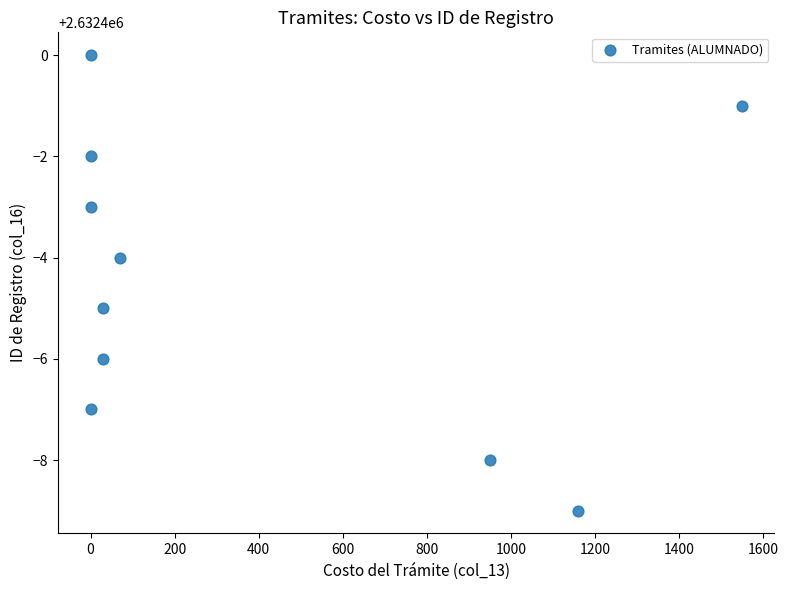

What is the range of Y values (max minus min)?

9